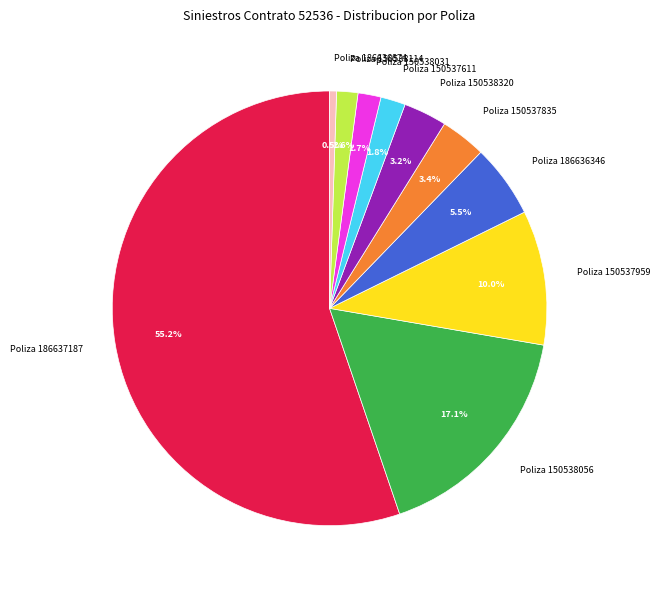

Is the sum of Poliza 186636874 and Poliza 150537611 greater than half?

No